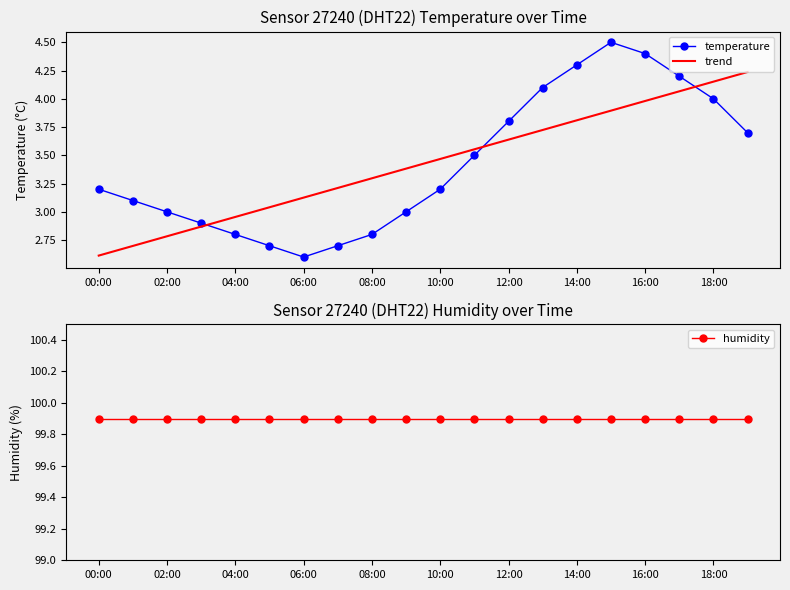

The trend series shows 6.9 at 18:00. True or false?

False